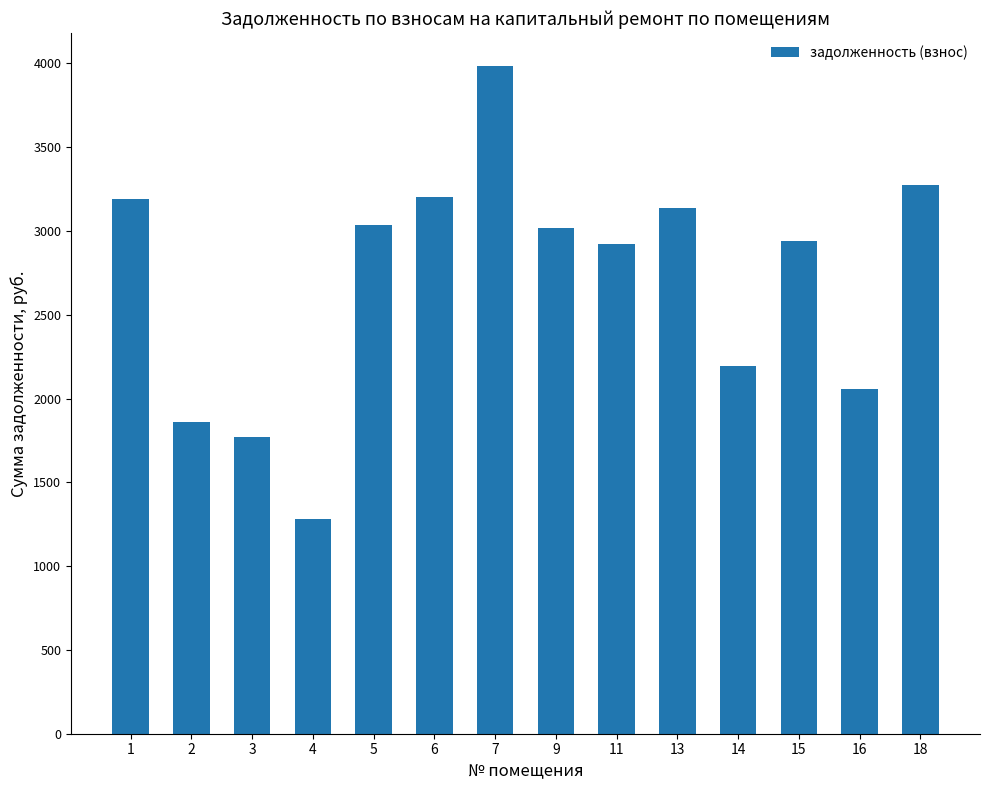

What is the smallest value displayed?

1284.3